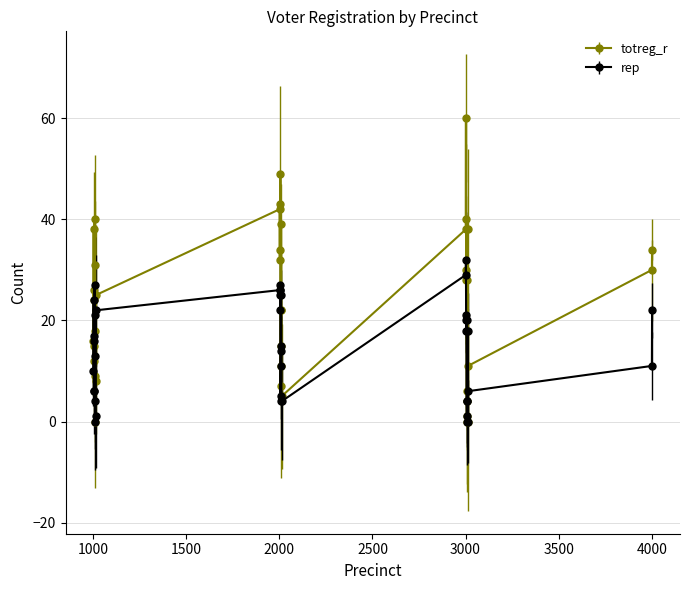

True or false: rep has more than 2 interior local peaks.

True